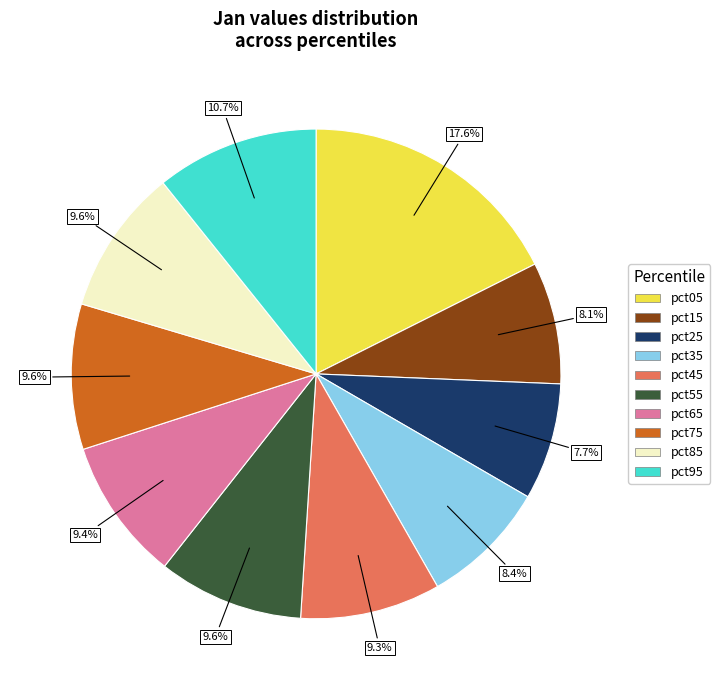

To the nearest percent, what is the average slice percentage?

10%